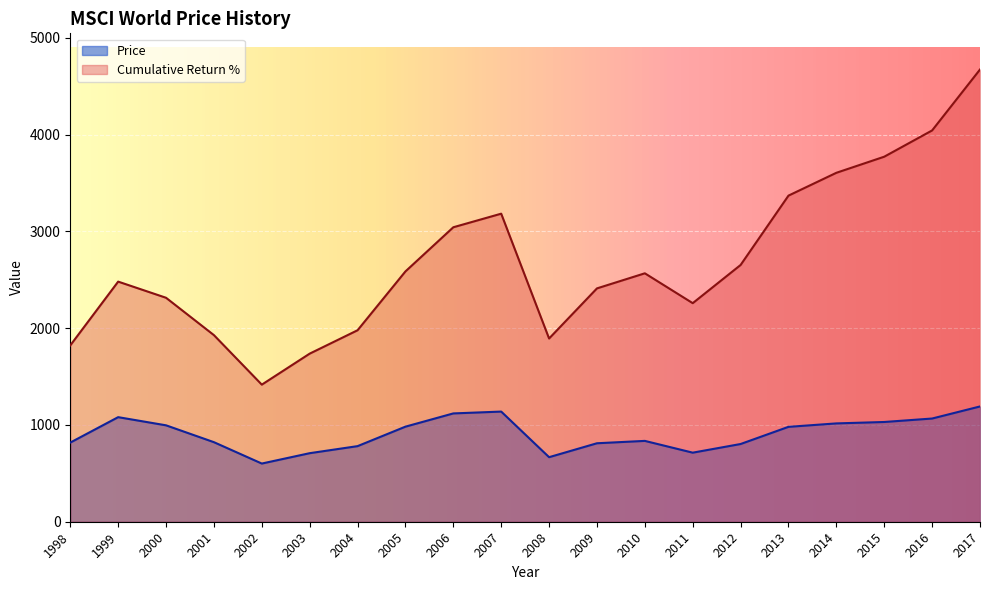

What is the difference between the highest and lowest values at 2003?

1028.7